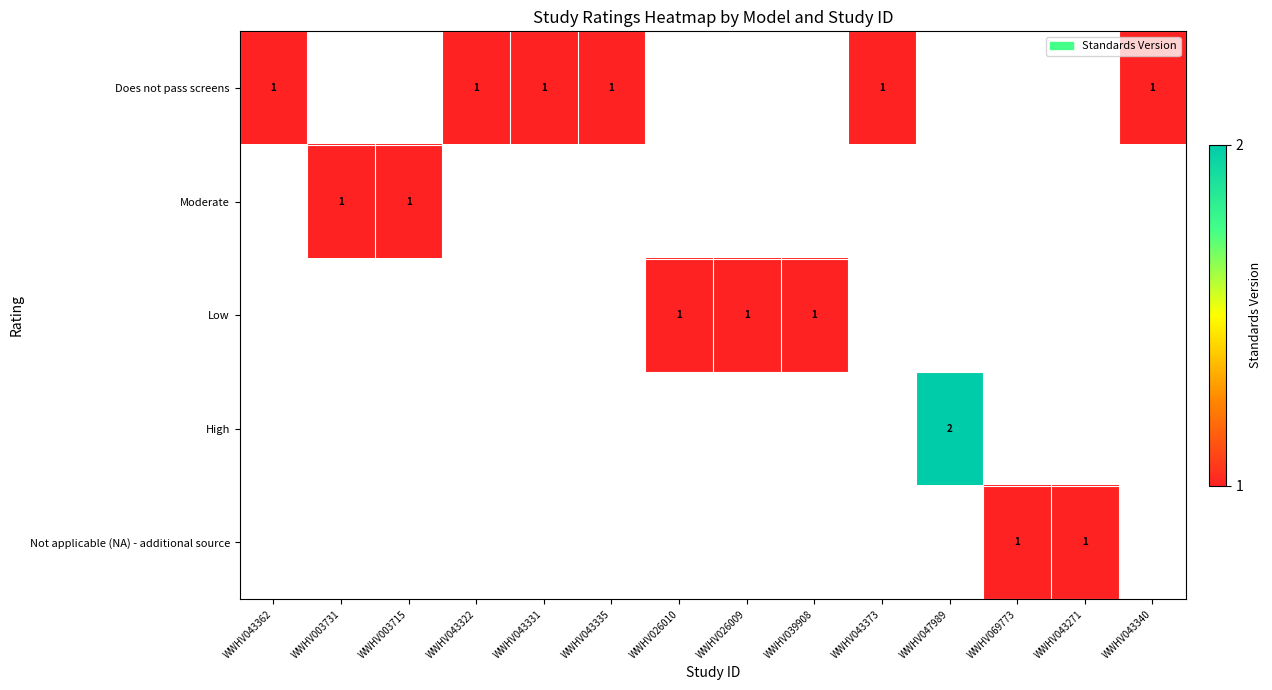

What is the smallest value displayed?

1.0